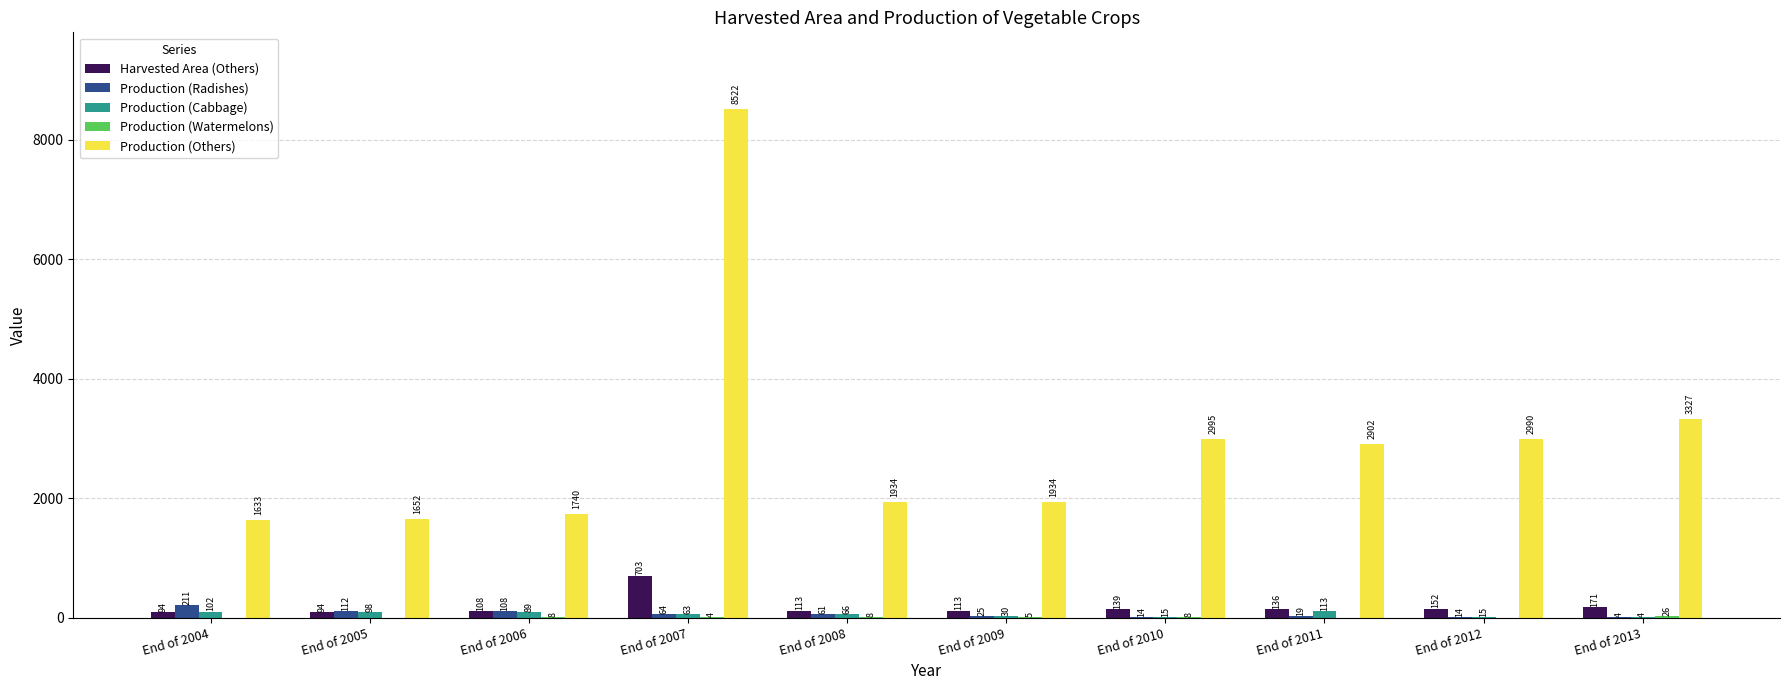

How many distinct data groups are displayed?

5